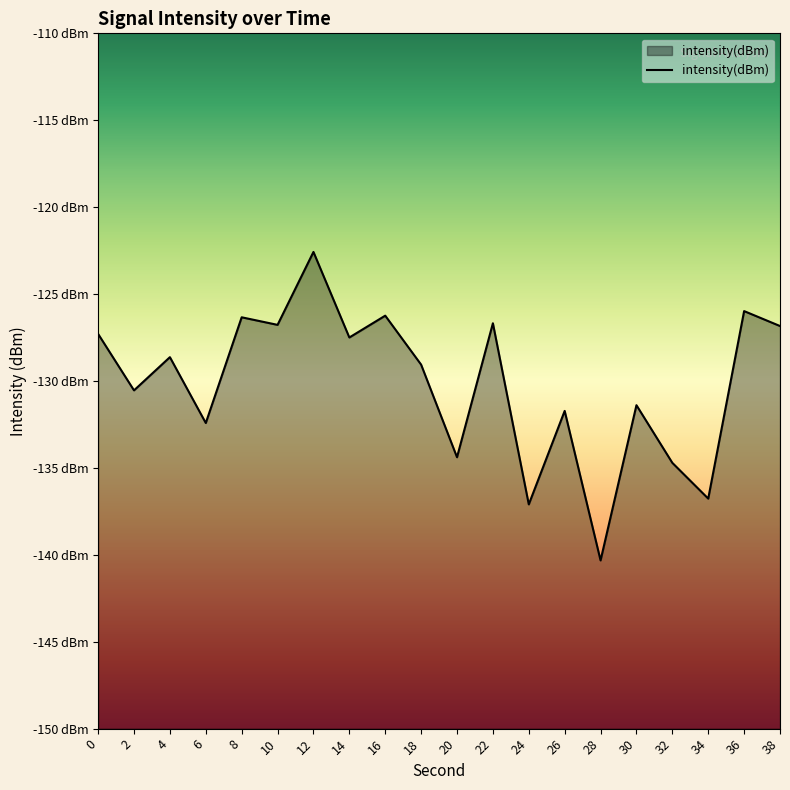

List the labels in order of value, largest first.

12, 36, 16, 8, 22, 10, 38, 0, 14, 4, 18, 2, 30, 26, 6, 20, 32, 34, 24, 28